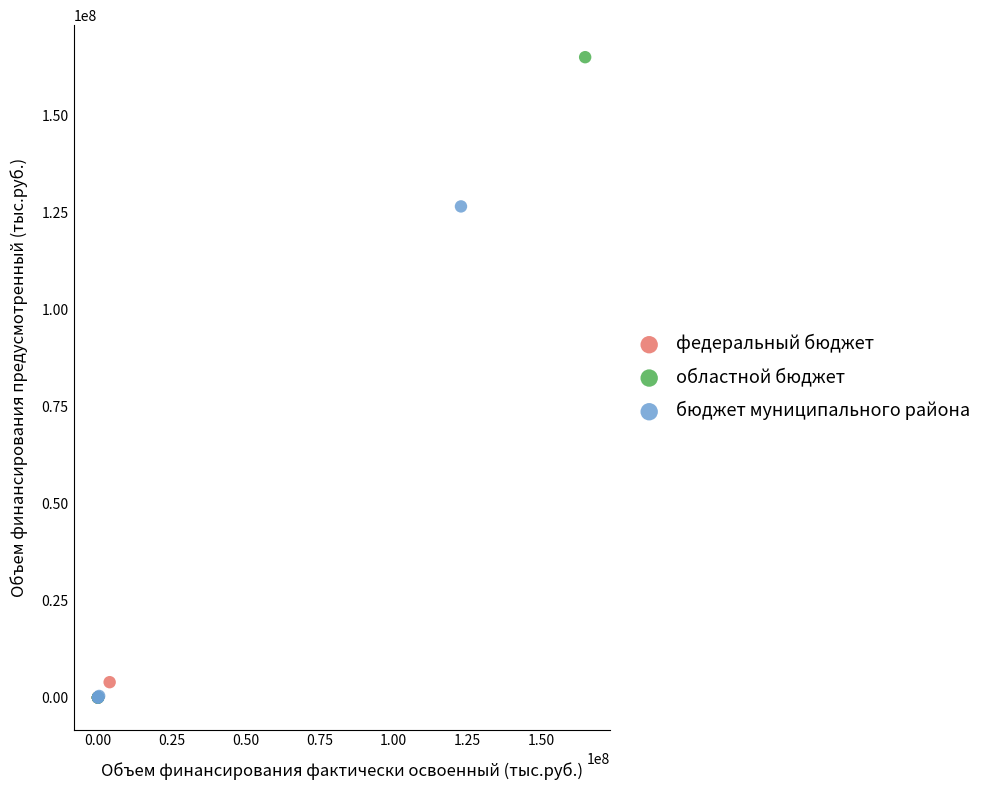

Which series reaches the maximum Y coordinate?

областной бюджет